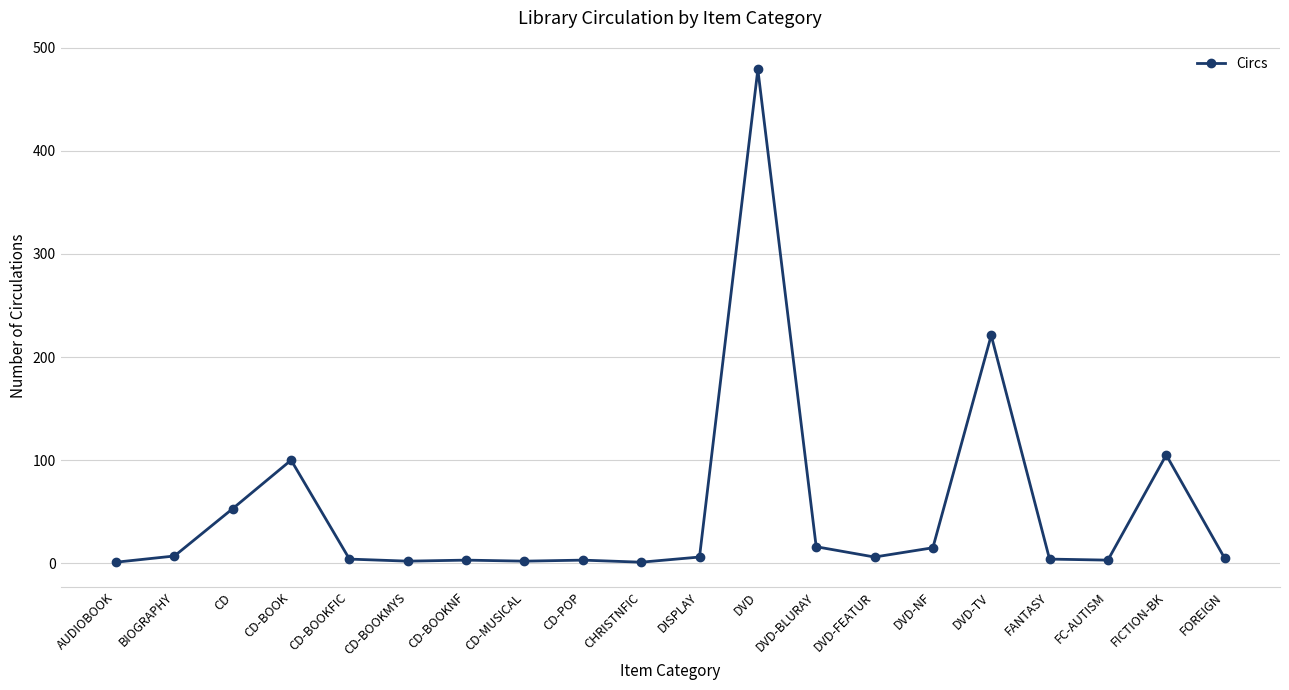

What is the greatest value displayed?

479